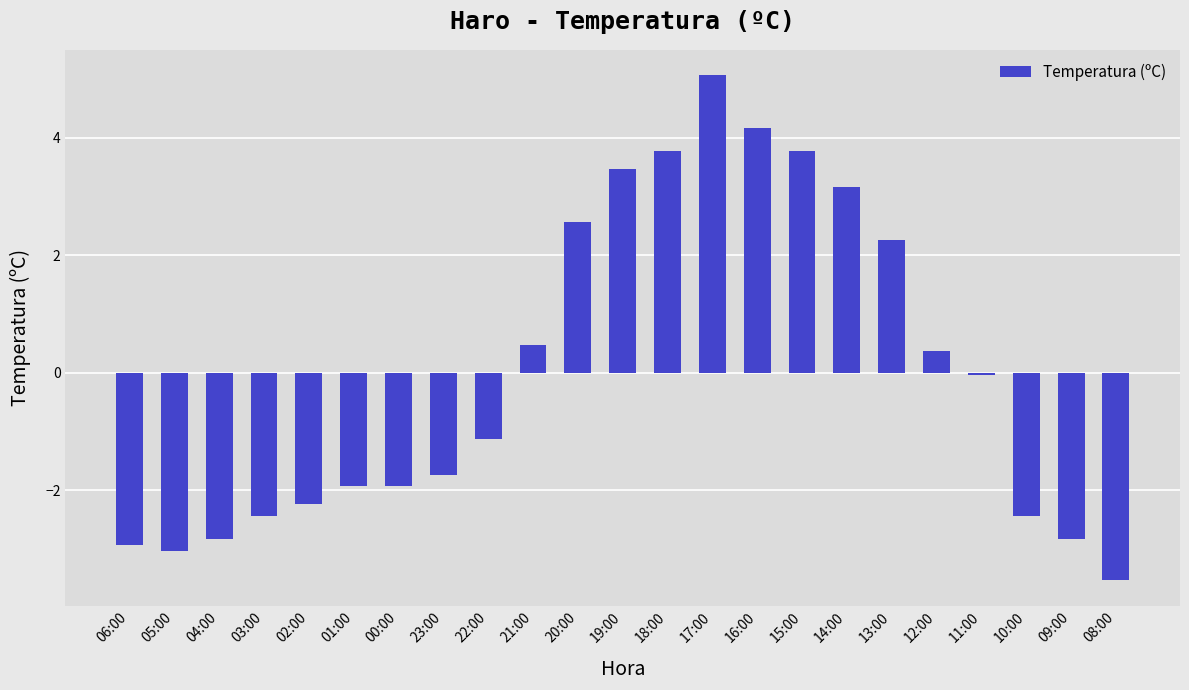

What is the change in value from 17:00 to 11:00?

-5.1